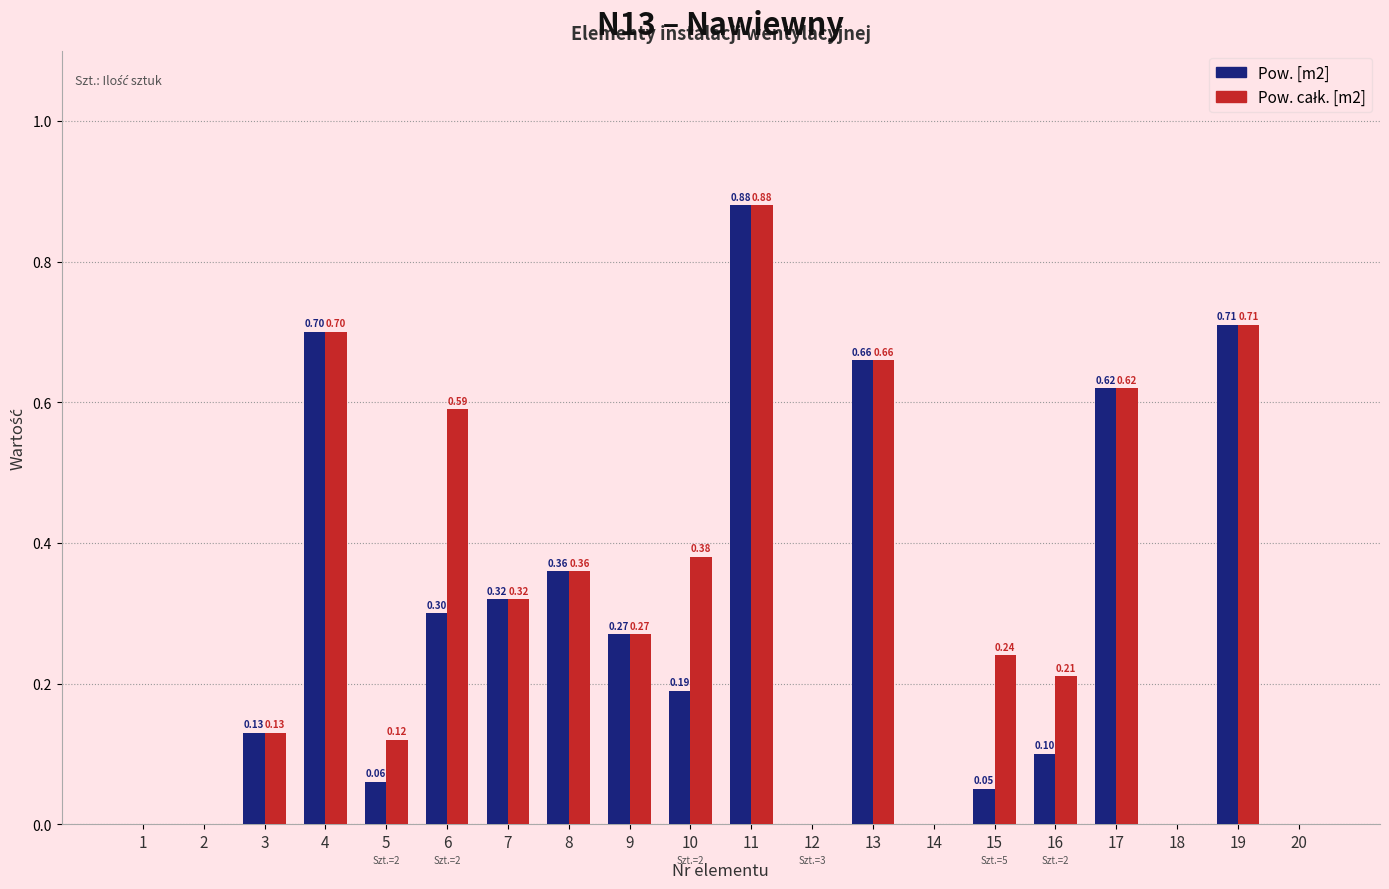

What is the sum of the Pow. [m2] values at 6 and 11?

1.2